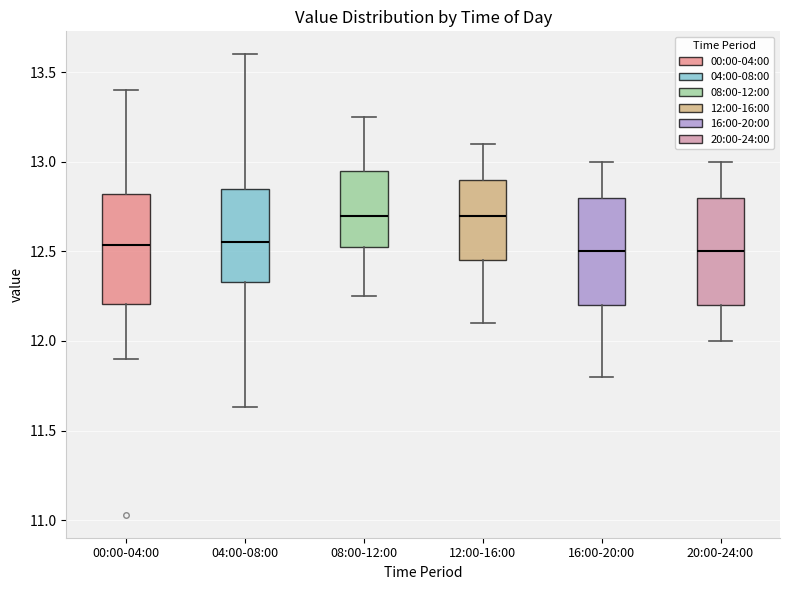

Reading left to right, read every box against the y-axis: the position of its median line, the range the box covers, and the ends of its whiskers. The values are not printed on the chart, so give them approximately, as read against the axis.

00:00-04:00: median 12.55, box 12.20 to 12.80, whiskers 11.90 to 13.40
04:00-08:00: median 12.55, box 12.35 to 12.85, whiskers 11.65 to 13.60
08:00-12:00: median 12.70, box 12.55 to 12.95, whiskers 12.25 to 13.25
12:00-16:00: median 12.70, box 12.45 to 12.90, whiskers 12.10 to 13.10
16:00-20:00: median 12.50, box 12.20 to 12.80, whiskers 11.80 to 13.00
20:00-24:00: median 12.50, box 12.20 to 12.80, whiskers 12.00 to 13.00